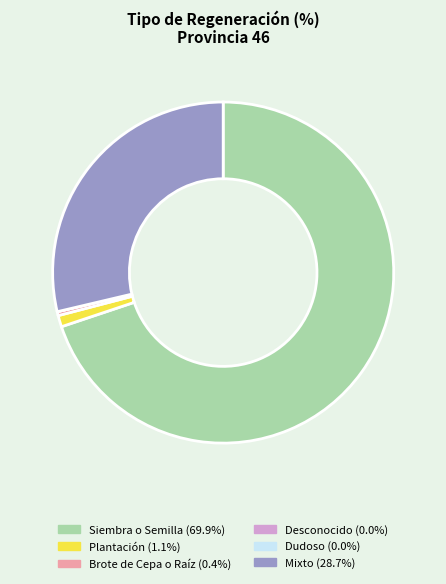

Is there any slice that represents more than half of the pie?

Yes